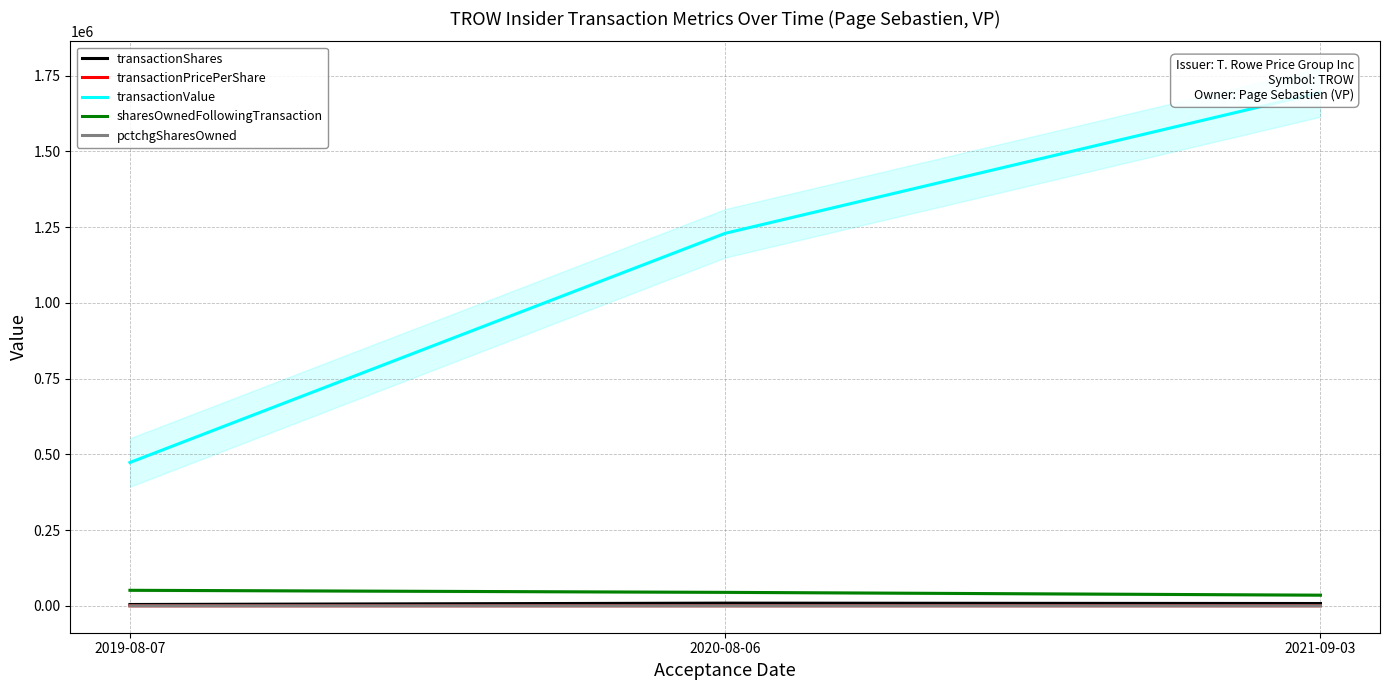

What is the label of the 2nd point from the right?

2020-08-06